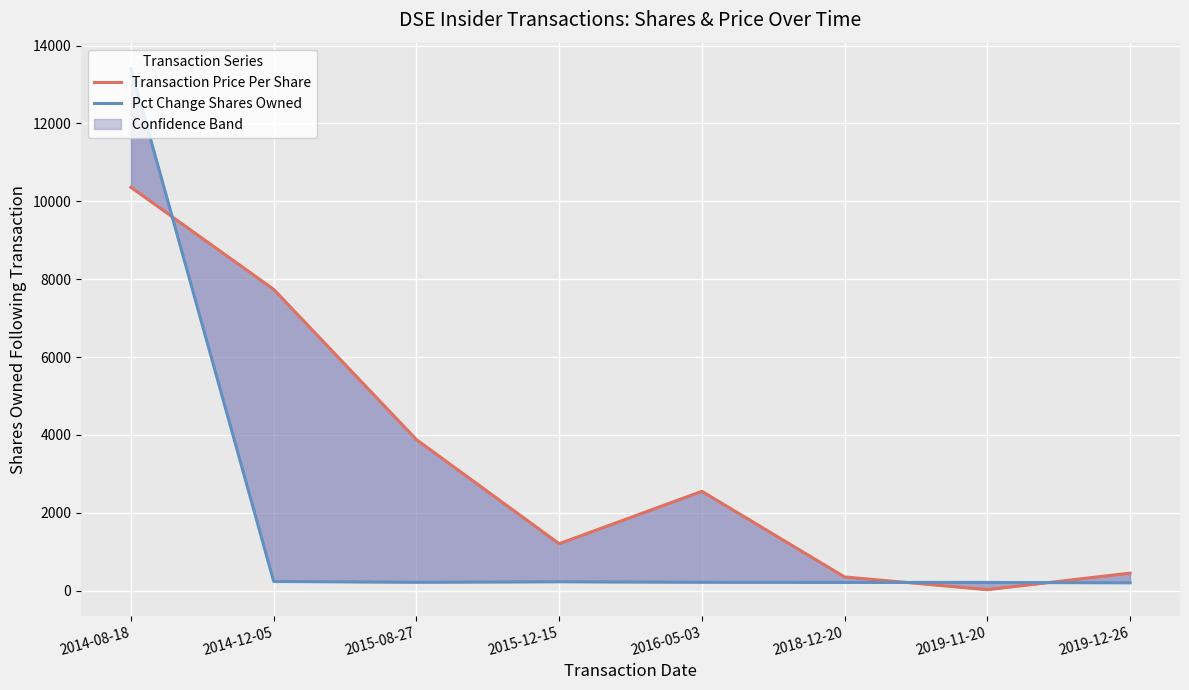

Is the value of Transaction Price Per Share at 2015-08-27 greater than the value of Pct Change Shares Owned at 2014-08-18?

No